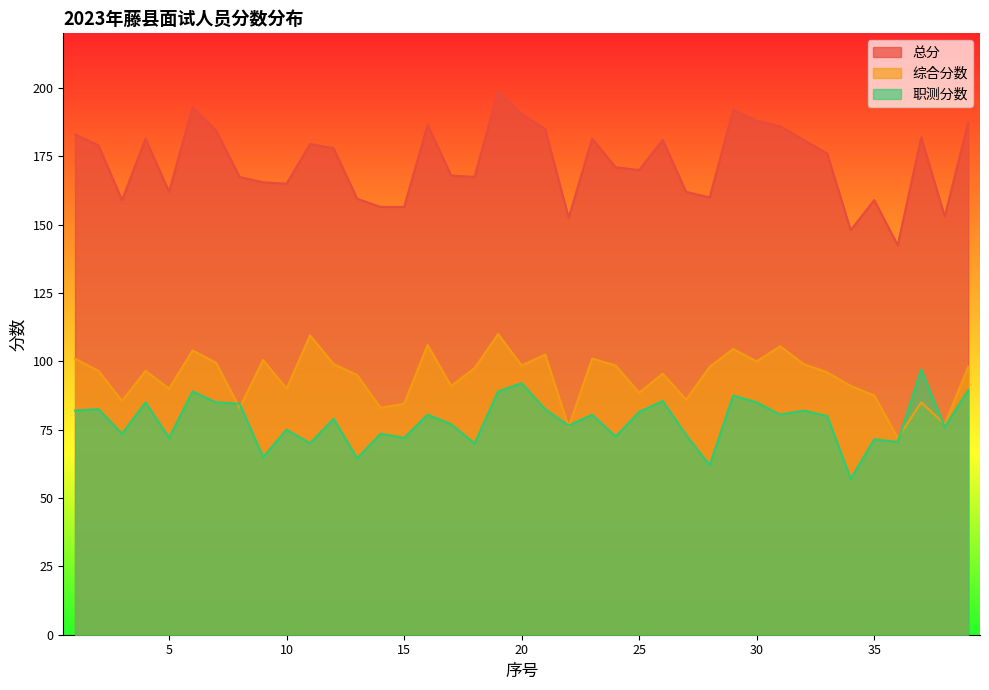

Reading right to left, what are all the values shown in this chart?

总分: 39=187.5	38=153.0	37=182.0	36=142.5	35=159.0	34=148.0	33=176.0	32=181.0	31=186.0	30=188.0	29=192.0	28=160.0	27=162.0	26=181.0	25=170.0	24=171.0	23=181.5	22=152.5	21=185.0	20=190.5	19=199.0	18=167.5	17=168.0	16=186.5	15=156.5	14=156.5	13=159.5	12=178.0	11=179.5	10=165.0	9=165.5	8=167.5	7=184.5	6=193.0	5=162.0	4=181.5	3=159.0	2=179.0	1=183.0
综合分数: 39=98.0	38=77.0	37=85.0	36=72.0	35=87.5	34=91.0	33=96.0	32=99.0	31=105.5	30=100.0	29=104.5	28=98.0	27=86.0	26=95.5	25=88.5	24=98.5	23=101.0	22=76.0	21=102.5	20=98.5	19=110.0	18=97.5	17=91.0	16=106.0	15=84.5	14=83.0	13=95.0	12=99.0	11=109.5	10=90.0	9=100.5	8=83.0	7=99.5	6=104.0	5=90.0	4=96.5	3=85.5	2=96.5	1=101.0
职测分数: 39=89.5	38=76.0	37=97.0	36=70.5	35=71.5	34=57.0	33=80.0	32=82.0	31=80.5	30=85.0	29=87.5	28=62.0	27=73.0	26=85.5	25=81.5	24=72.5	23=80.5	22=76.5	21=82.5	20=92.0	19=89.0	18=70.0	17=77.0	16=80.5	15=72.0	14=73.5	13=64.5	12=79.0	11=70.0	10=75.0	9=65.0	8=84.5	7=85.0	6=89.0	5=72.0	4=85.0	3=73.5	2=82.5	1=82.0